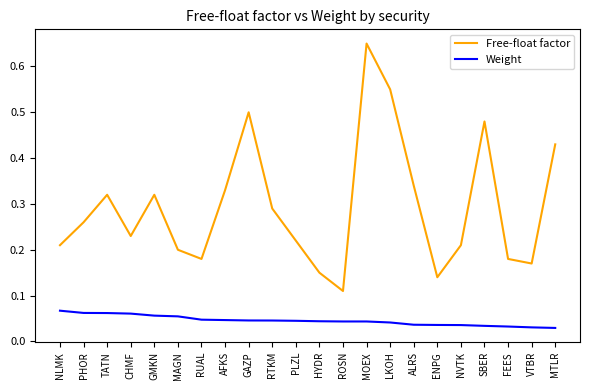

Which category has the lowest value in the Free-float factor series?

ROSN